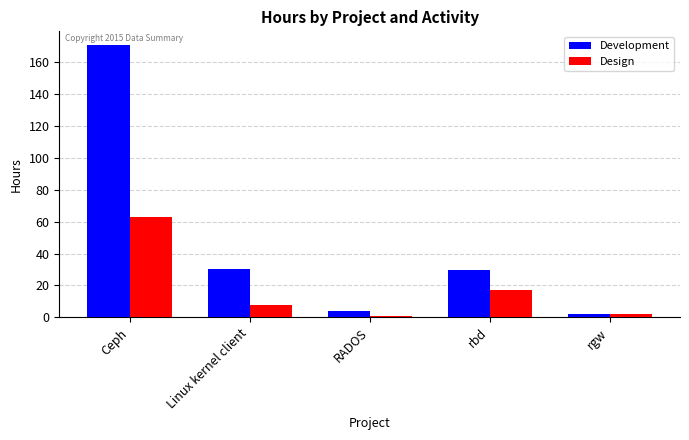

What is the average value of the Development series?

47.3